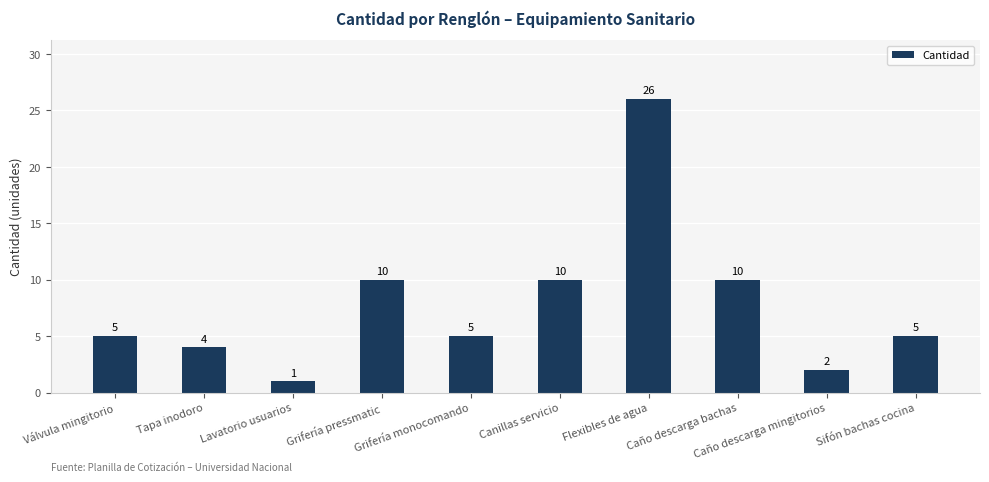

Reading left to right, list all the values displayed in this chart.

Válvula mingitorio=5	Tapa inodoro=4	Lavatorio usuarios=1	Grifería pressmatic=10	Grifería monocomando=5	Canillas servicio=10	Flexibles de agua=26	Caño descarga bachas=10	Caño descarga mingitorios=2	Sifón bachas cocina=5